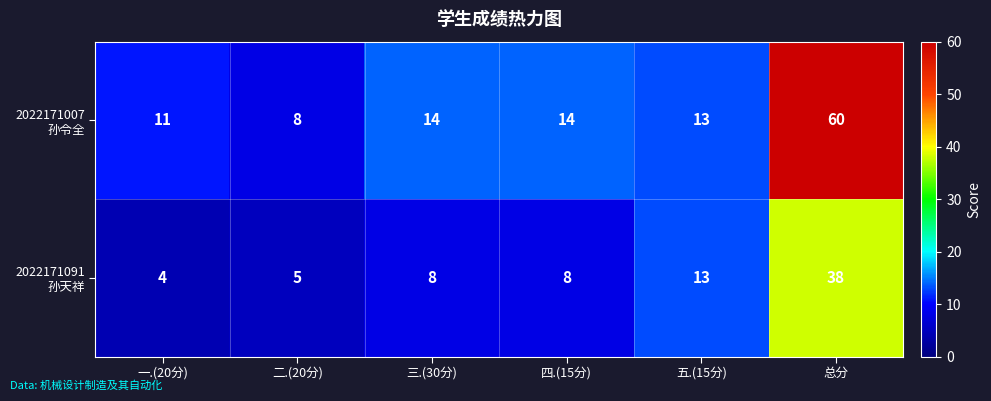

At how many categories does at least one series exceed 47?

1